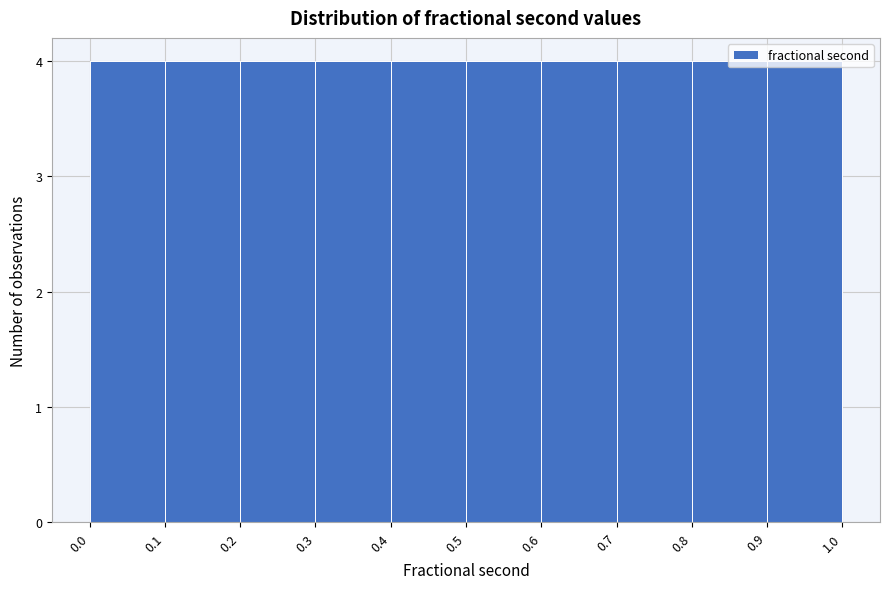

Reading left to right, transcribe this chart: for each bar, give the range it covers on the x-axis and its height. The values are not printed on the chart, so give them approximately, as read against the axis.

0.0 to 0.1: 4
0.1 to 0.2: 4
0.2 to 0.3: 4
0.3 to 0.4: 4
0.4 to 0.5: 4
0.5 to 0.6: 4
0.6 to 0.7: 4
0.7 to 0.8: 4
0.8 to 0.9: 4
0.9 to 1.0: 4